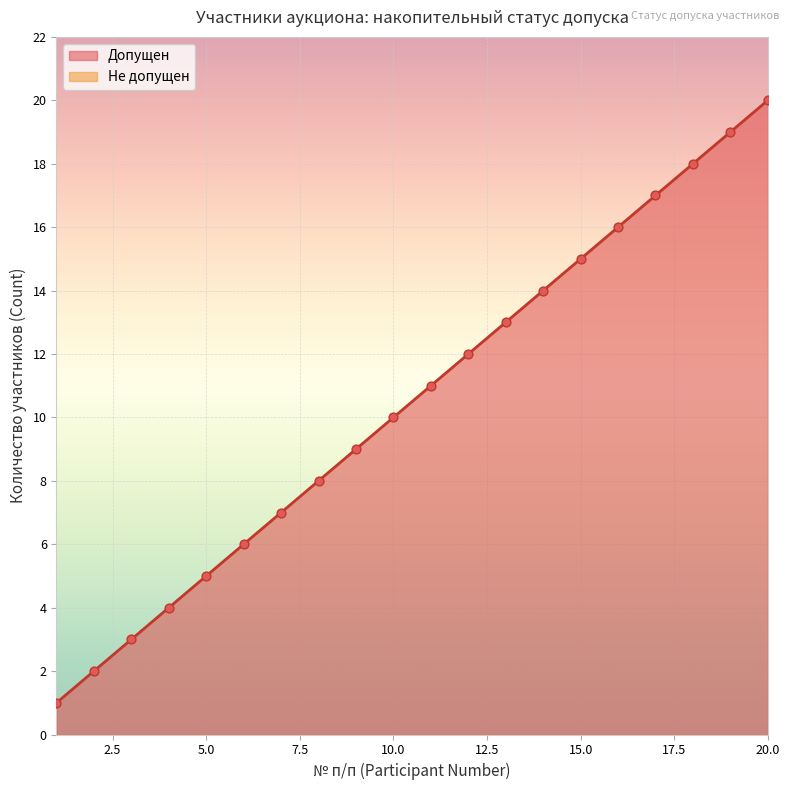

What is the maximum value for Допущен?

20